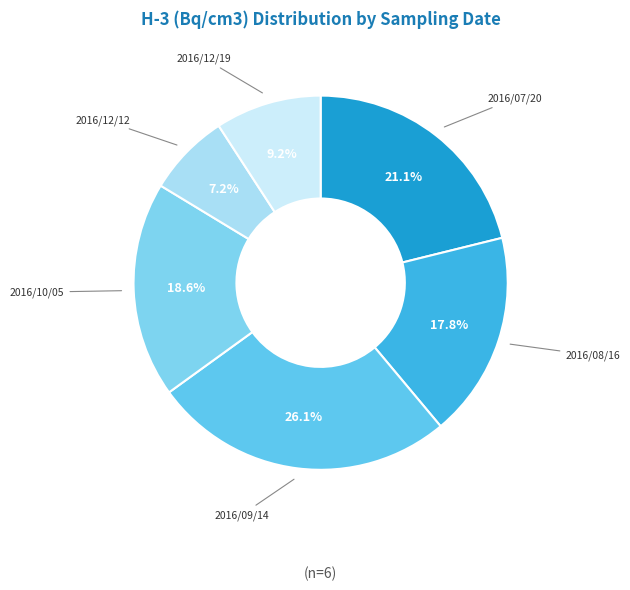

To the nearest percent, what portion does 2016/07/20 represent?

21%